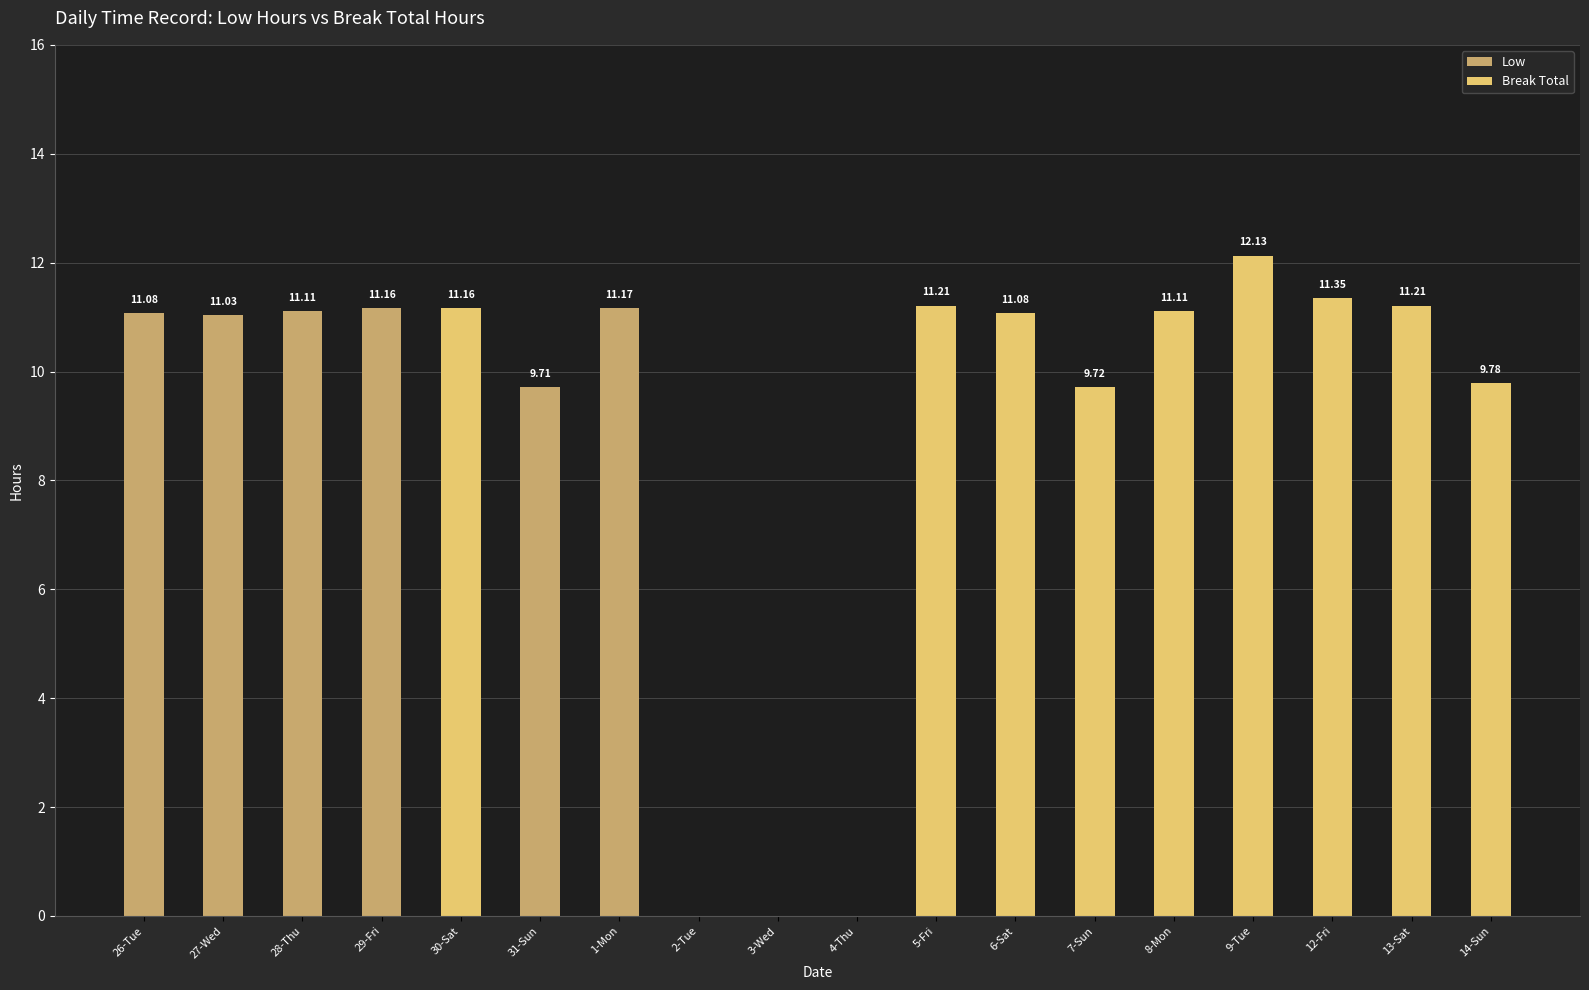

What is the sum of all Low values?

65.3